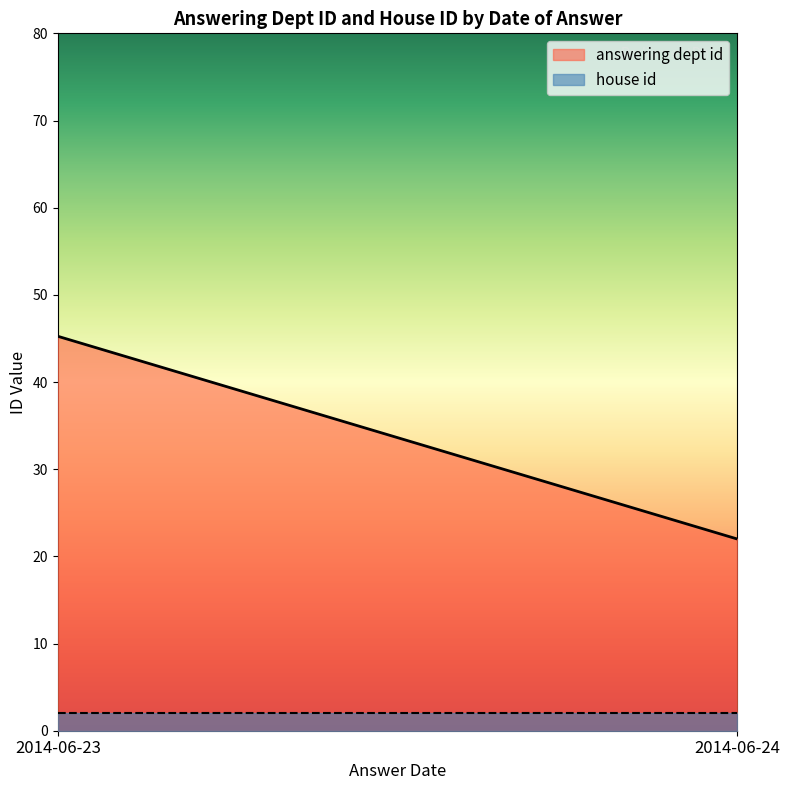

Is the value of answering dept id at 2014-06-24 greater than the value of house id at 2014-06-24?

Yes